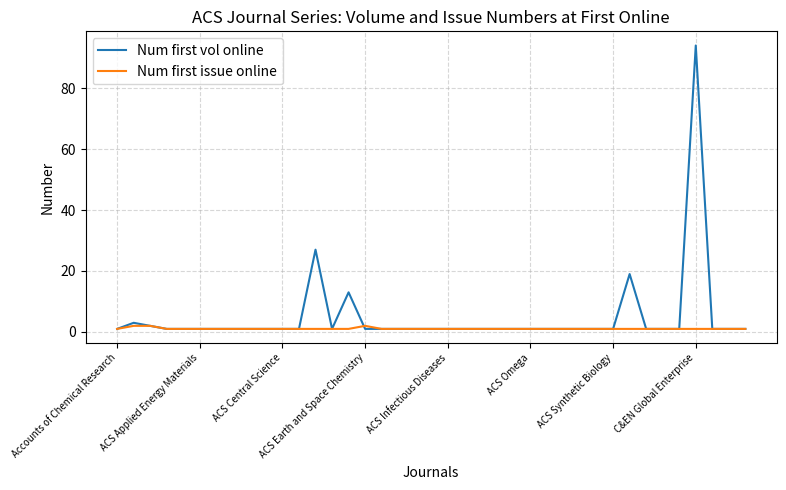

What is the greatest value displayed?

94